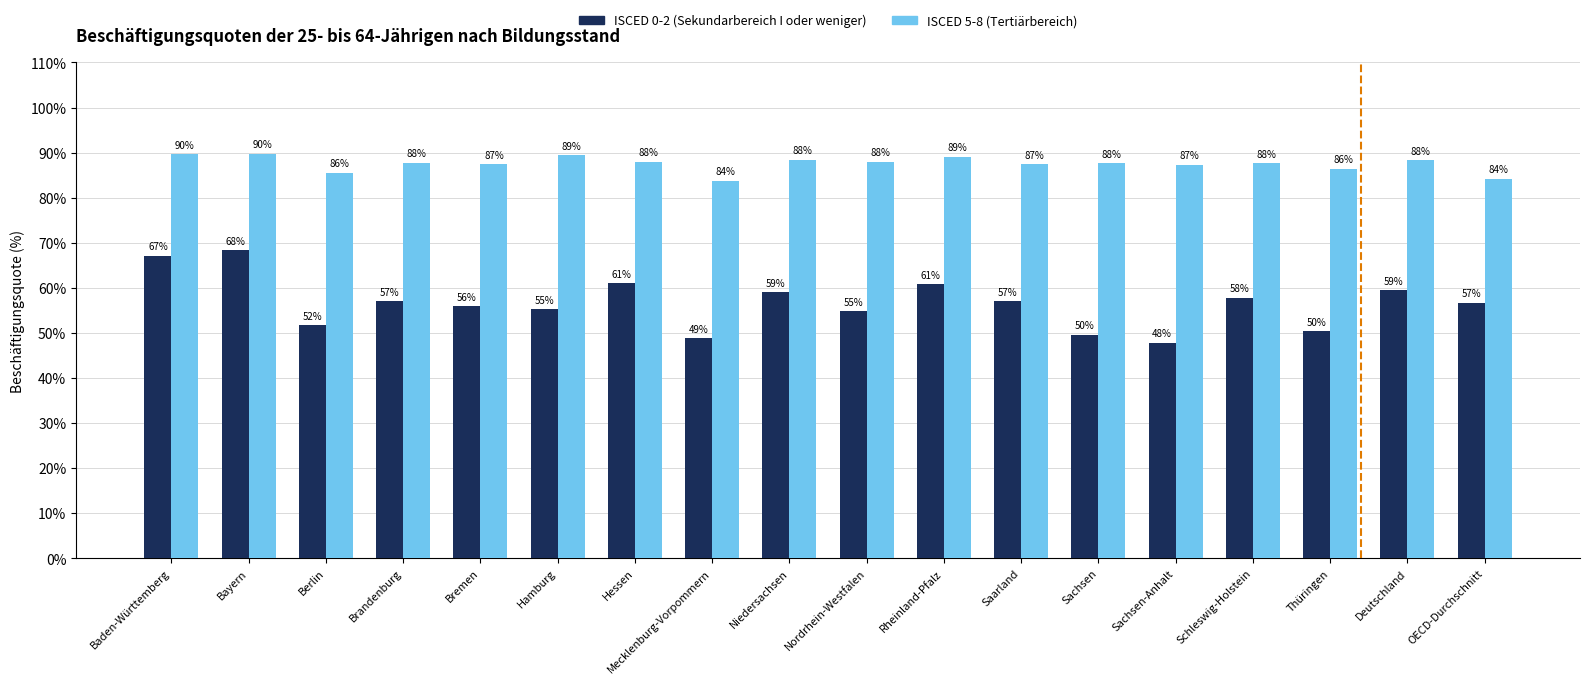

Which series has the largest total across all categories?

ISCED 5-8 (Tertiärbereich)